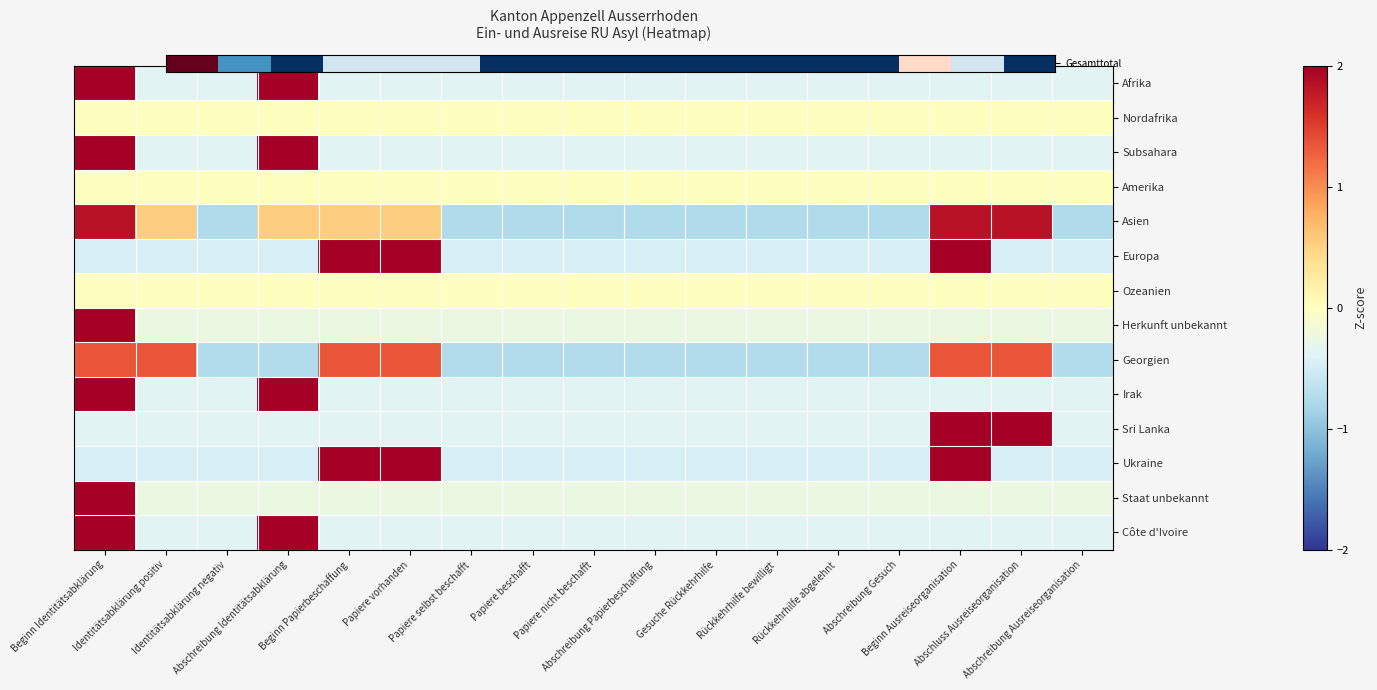

At how many categories does at least one series exceed 0?

7